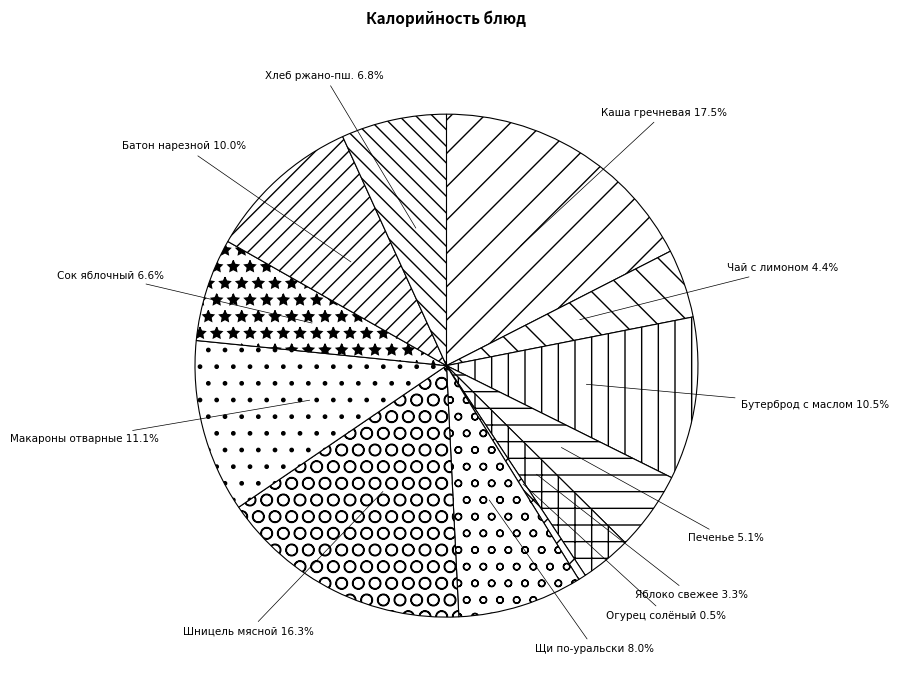

Which has a higher value, Щи по-уральски or Печенье?

Щи по-уральски